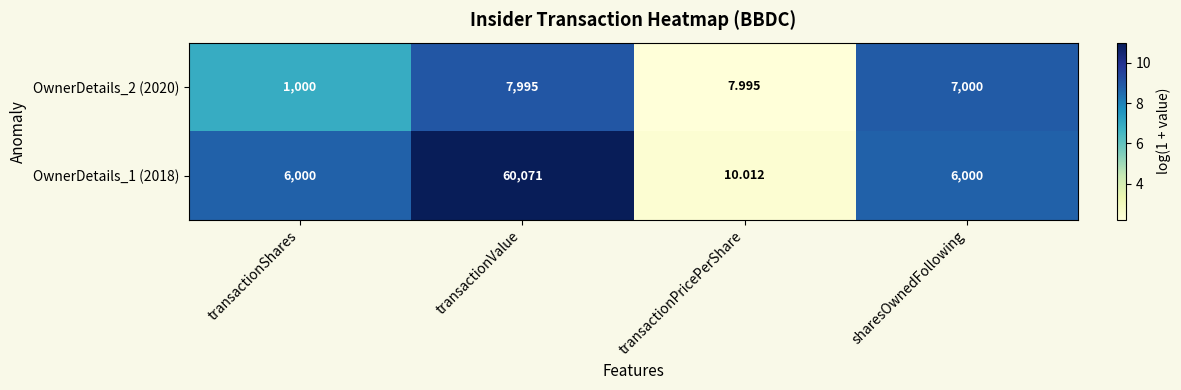

Which series has the largest total across all categories?

OwnerDetails_1 (2018)